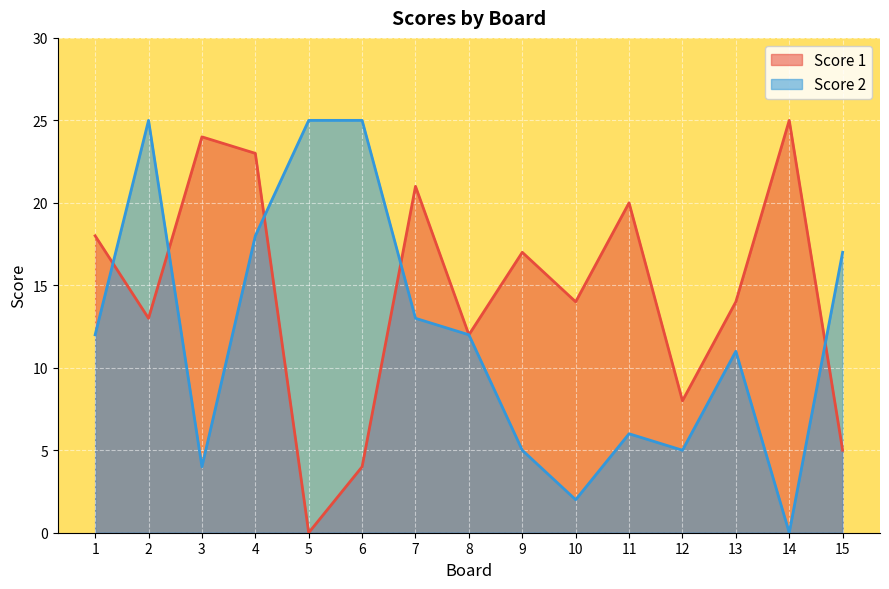

How many lines are shown in the chart?

2